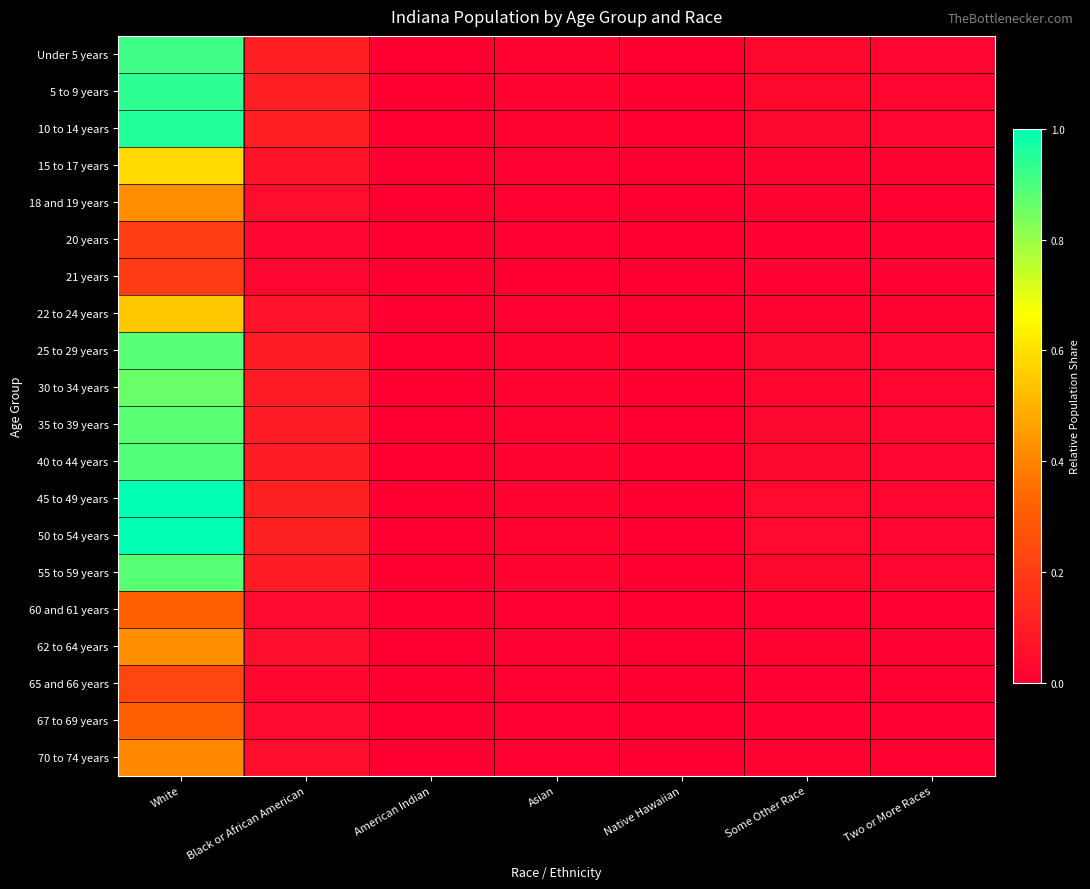

Reading left to right, extract all data points from this chart.

Under 5 years: White=0.9	Black or African American=0.1	American Indian=0.0	Asian=0.0	Native Hawaiian=0.0	Some Other Race=0.0	Two or More Races=0.0
5 to 9 years: White=0.9	Black or African American=0.1	American Indian=0.0	Asian=0.0	Native Hawaiian=0.0	Some Other Race=0.0	Two or More Races=0.0
10 to 14 years: White=1.0	Black or African American=0.1	American Indian=0.0	Asian=0.0	Native Hawaiian=0.0	Some Other Race=0.0	Two or More Races=0.0
15 to 17 years: White=0.6	Black or African American=0.1	American Indian=0.0	Asian=0.0	Native Hawaiian=0.0	Some Other Race=0.0	Two or More Races=0.0
18 and 19 years: White=0.4	Black or African American=0.0	American Indian=0.0	Asian=0.0	Native Hawaiian=0.0	Some Other Race=0.0	Two or More Races=0.0
20 years: White=0.2	Black or African American=0.0	American Indian=0.0	Asian=0.0	Native Hawaiian=0.0	Some Other Race=0.0	Two or More Races=0.0
21 years: White=0.2	Black or African American=0.0	American Indian=0.0	Asian=0.0	Native Hawaiian=0.0	Some Other Race=0.0	Two or More Races=0.0
22 to 24 years: White=0.5	Black or African American=0.1	American Indian=0.0	Asian=0.0	Native Hawaiian=0.0	Some Other Race=0.0	Two or More Races=0.0
25 to 29 years: White=0.9	Black or African American=0.1	American Indian=0.0	Asian=0.0	Native Hawaiian=0.0	Some Other Race=0.0	Two or More Races=0.0
30 to 34 years: White=0.9	Black or African American=0.1	American Indian=0.0	Asian=0.0	Native Hawaiian=0.0	Some Other Race=0.0	Two or More Races=0.0
35 to 39 years: White=0.9	Black or African American=0.1	American Indian=0.0	Asian=0.0	Native Hawaiian=0.0	Some Other Race=0.0	Two or More Races=0.0
40 to 44 years: White=0.9	Black or African American=0.1	American Indian=0.0	Asian=0.0	Native Hawaiian=0.0	Some Other Race=0.0	Two or More Races=0.0
45 to 49 years: White=1.0	Black or African American=0.1	American Indian=0.0	Asian=0.0	Native Hawaiian=0.0	Some Other Race=0.0	Two or More Races=0.0
50 to 54 years: White=1.0	Black or African American=0.1	American Indian=0.0	Asian=0.0	Native Hawaiian=0.0	Some Other Race=0.0	Two or More Races=0.0
55 to 59 years: White=0.9	Black or African American=0.1	American Indian=0.0	Asian=0.0	Native Hawaiian=0.0	Some Other Race=0.0	Two or More Races=0.0
60 and 61 years: White=0.3	Black or African American=0.0	American Indian=0.0	Asian=0.0	Native Hawaiian=0.0	Some Other Race=0.0	Two or More Races=0.0
62 to 64 years: White=0.4	Black or African American=0.0	American Indian=0.0	Asian=0.0	Native Hawaiian=0.0	Some Other Race=0.0	Two or More Races=0.0
65 and 66 years: White=0.2	Black or African American=0.0	American Indian=0.0	Asian=0.0	Native Hawaiian=0.0	Some Other Race=0.0	Two or More Races=0.0
67 to 69 years: White=0.3	Black or African American=0.0	American Indian=0.0	Asian=0.0	Native Hawaiian=0.0	Some Other Race=0.0	Two or More Races=0.0
70 to 74 years: White=0.4	Black or African American=0.0	American Indian=0.0	Asian=0.0	Native Hawaiian=0.0	Some Other Race=0.0	Two or More Races=0.0